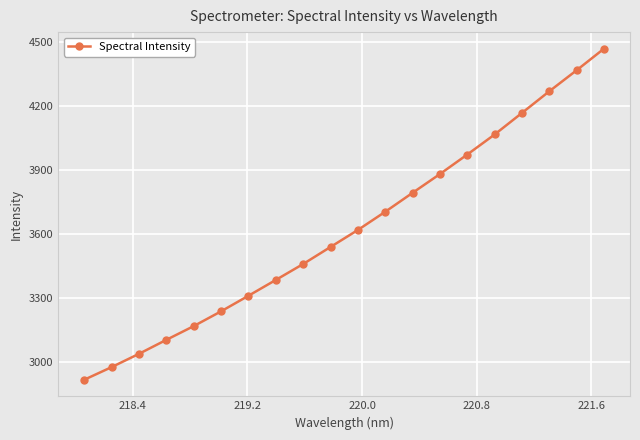

What is the greatest value displayed?

4467.9